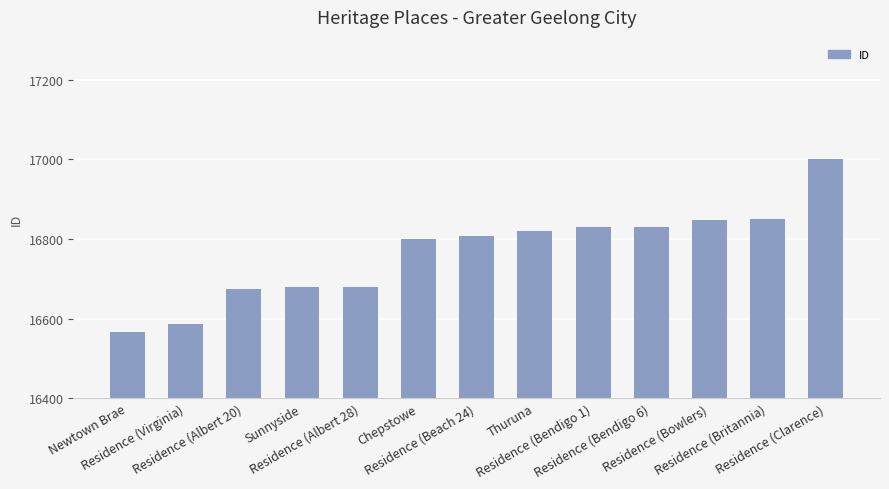

What is the difference between the maximum and minimum values?

434